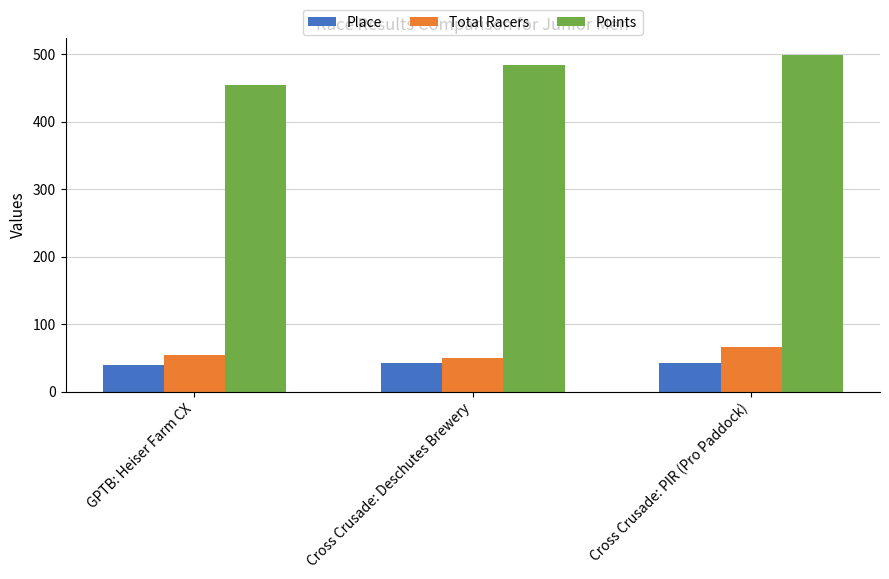

Which series has the largest range (max minus min)?

Points